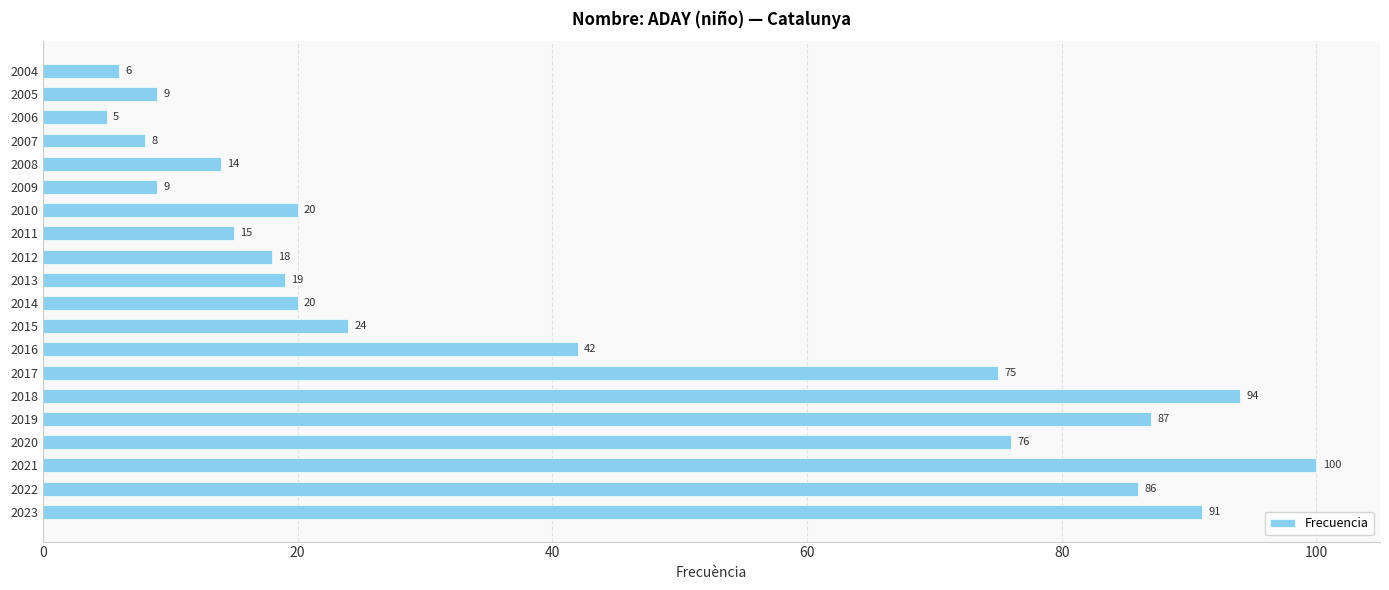

What is the average value?

41